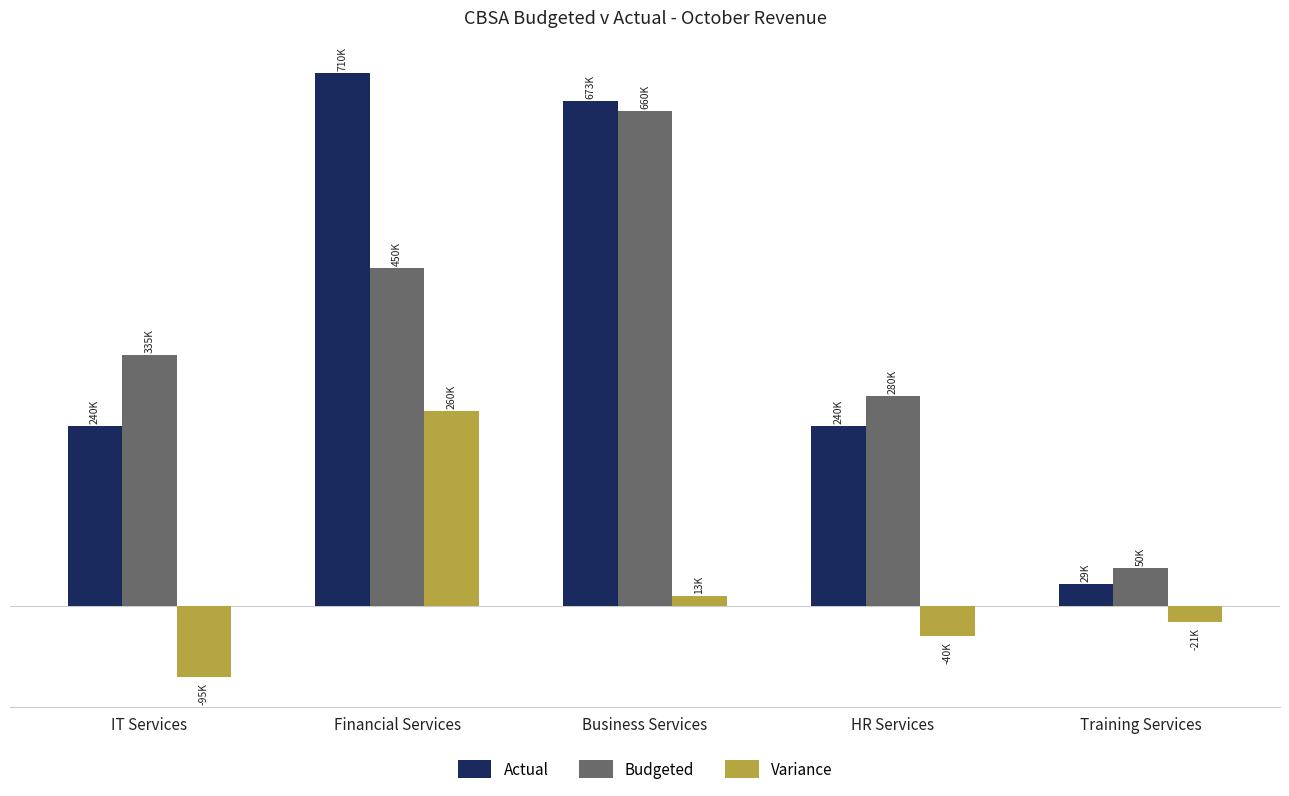

What is the difference between the maximum and minimum values in the Budgeted series?

610000